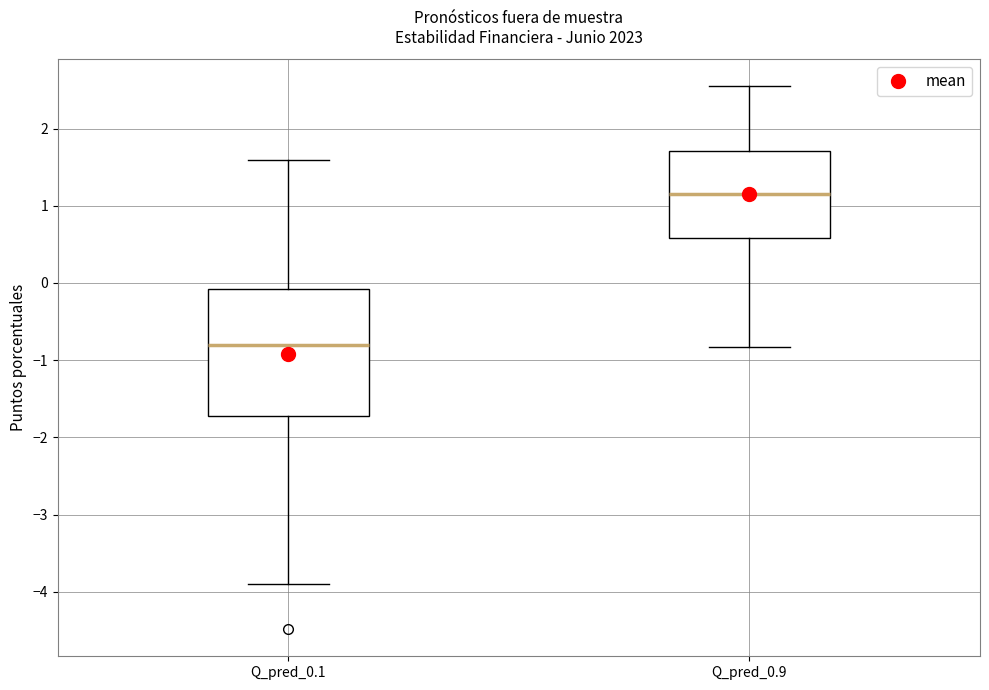

Reading left to right, read every box against the y-axis: the position of its median line, the range the box covers, and the ends of its whiskers. The values are not printed on the chart, so give them approximately, as read against the axis.

Q_pred_0.1: median -0.8, box -1.7 to -0.1, whiskers -3.9 to 1.6
Q_pred_0.9: median 1.2, box 0.6 to 1.7, whiskers -0.8 to 2.5